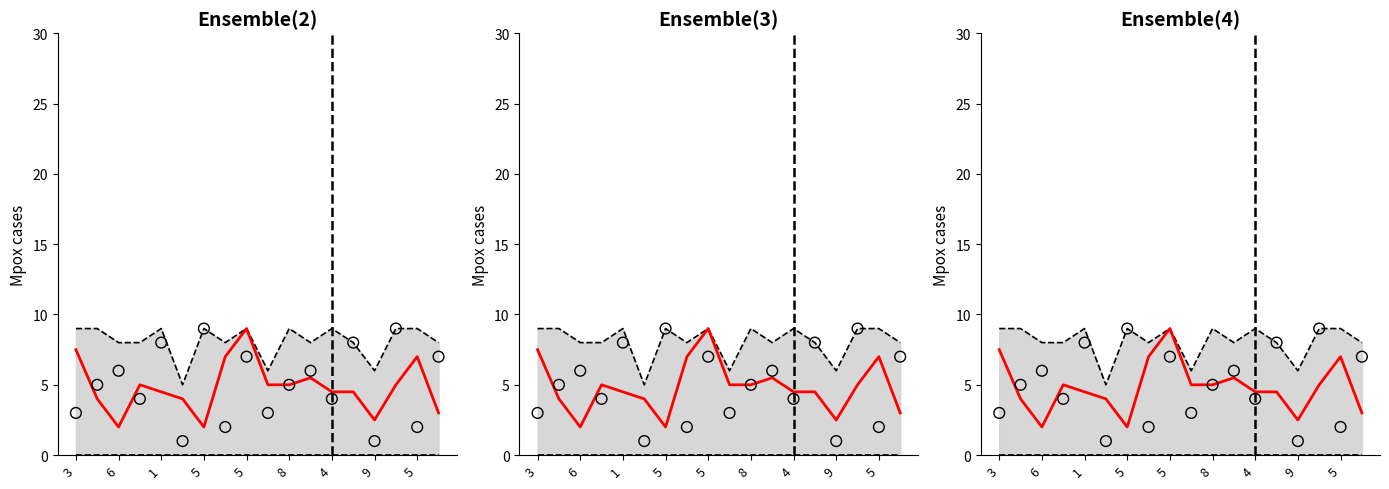

At which category is the sum across all series the highest?

5